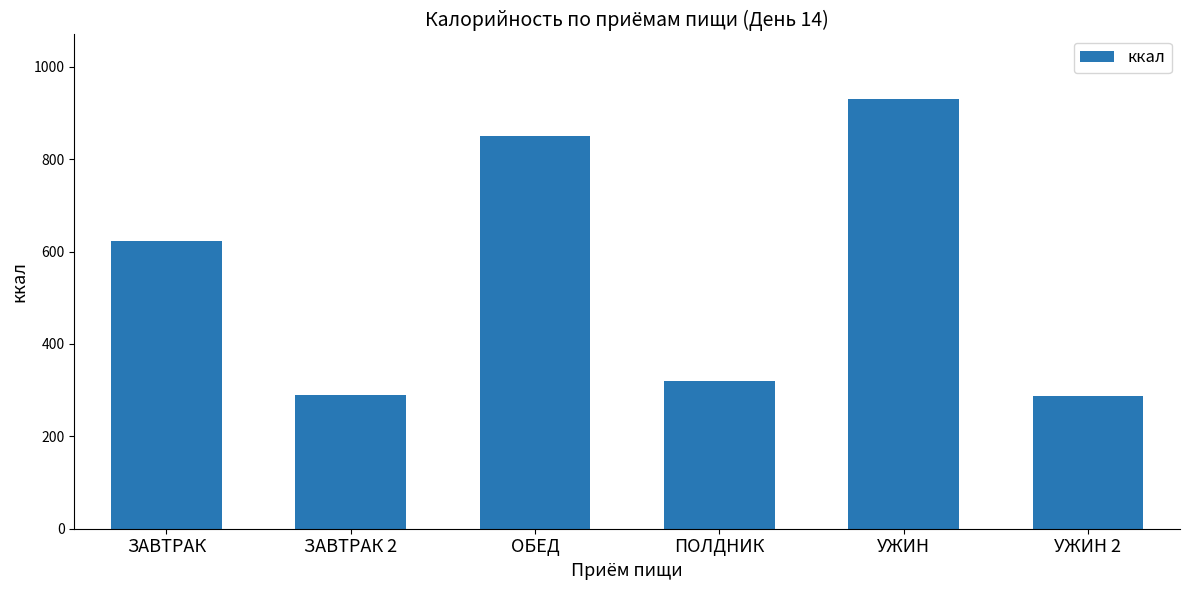

How many bars are there in total?

6